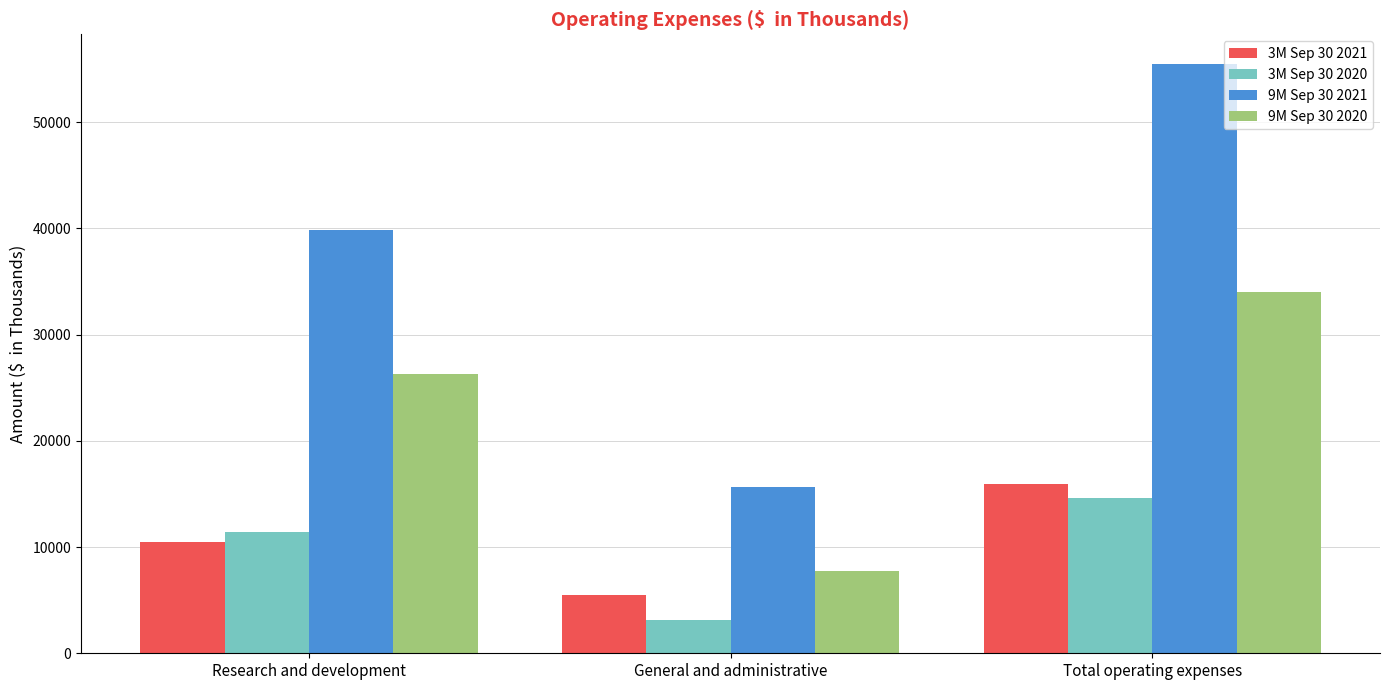

What is the lowest value of the 3M Sep 30 2020 series?

3163